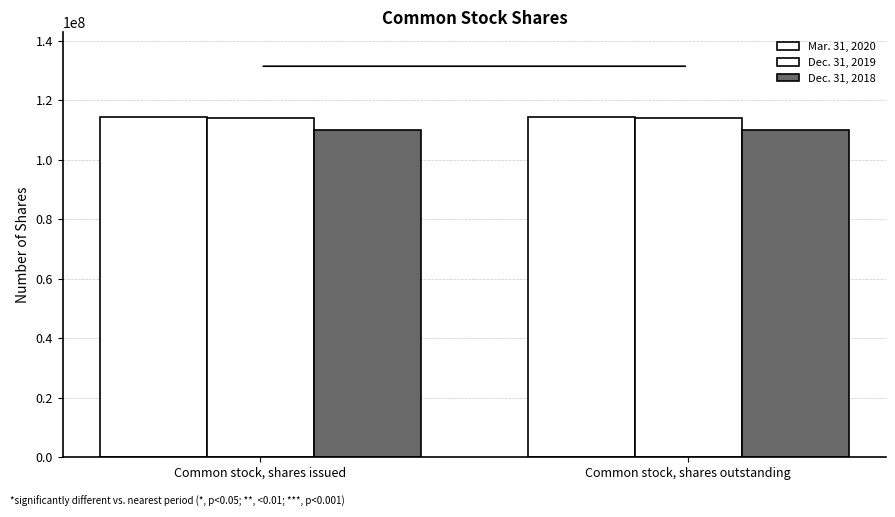

Are the bars grouped side by side (vs. stacked)?

Yes